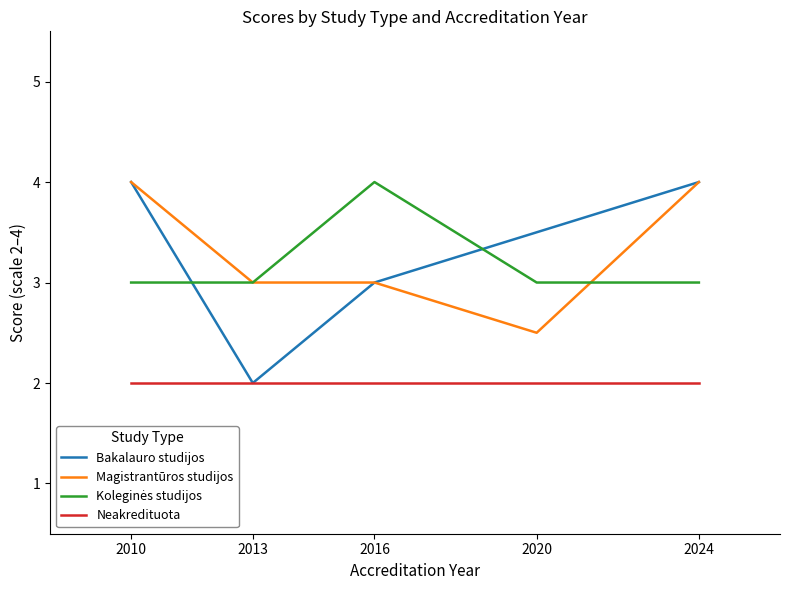

True or false: Neakredituota and Magistrantūros studijos intersect in this chart.

False